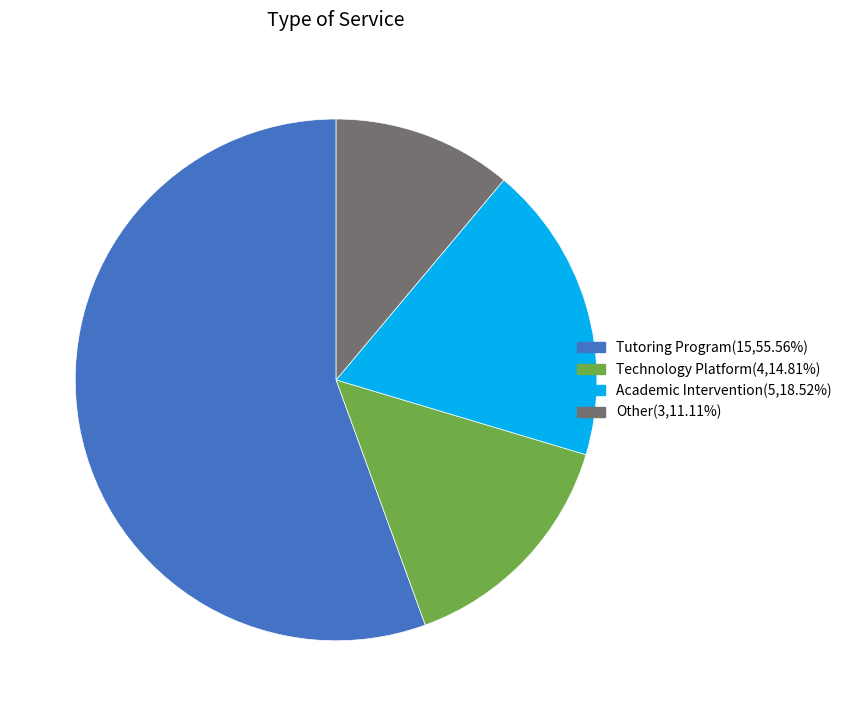

Is it true that Technology Platform is 15% of the pie?

True